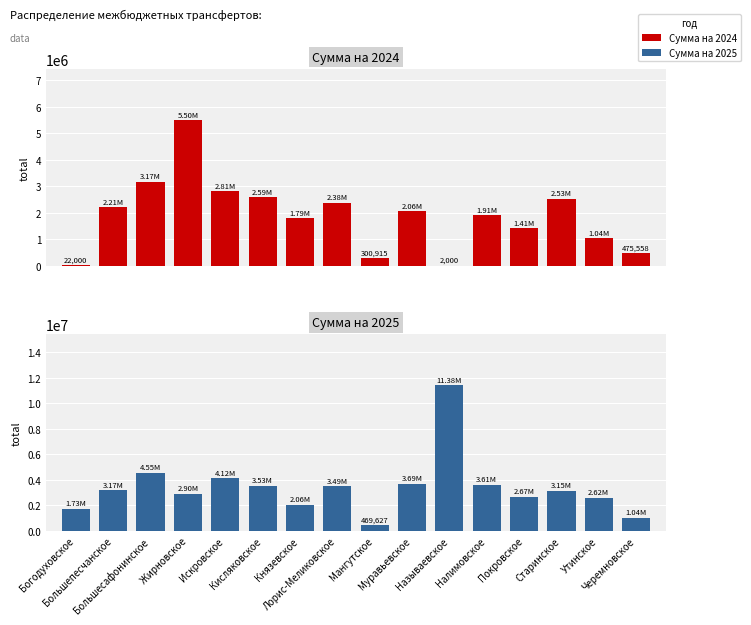

What is the average value of the Сумма на 2024 (руб.) series?

1887631.2